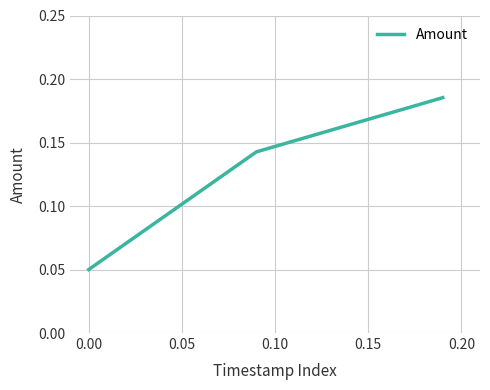

How many lines are shown in the chart?

1